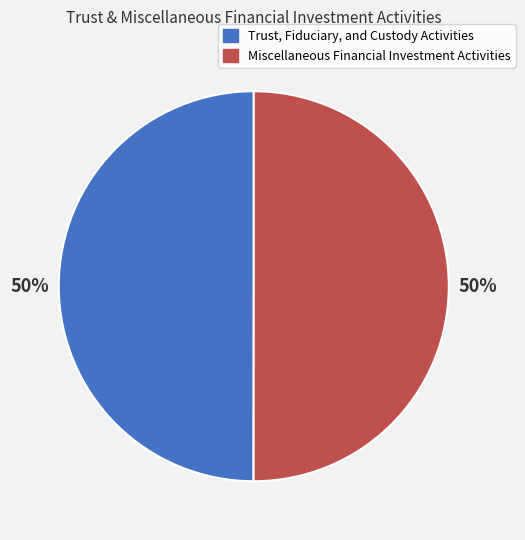

To the nearest percent, what is the average slice percentage?

50%